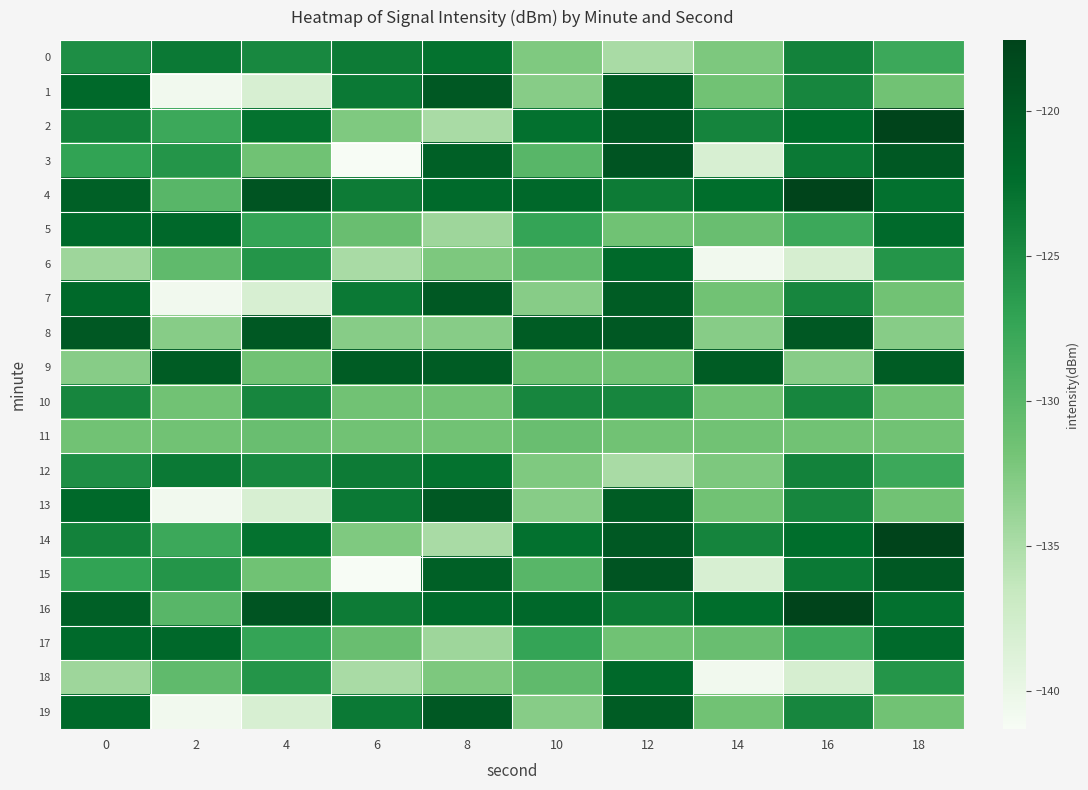

How many data points does each series have?

10